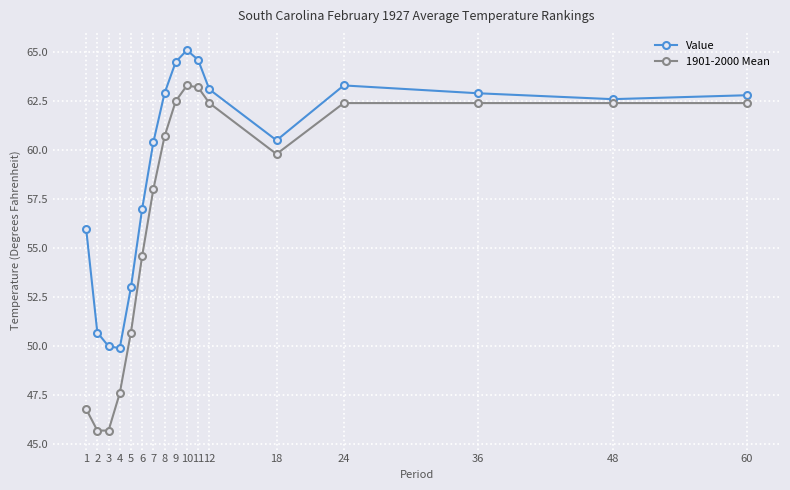

What is the lowest value of the Value series?

49.9